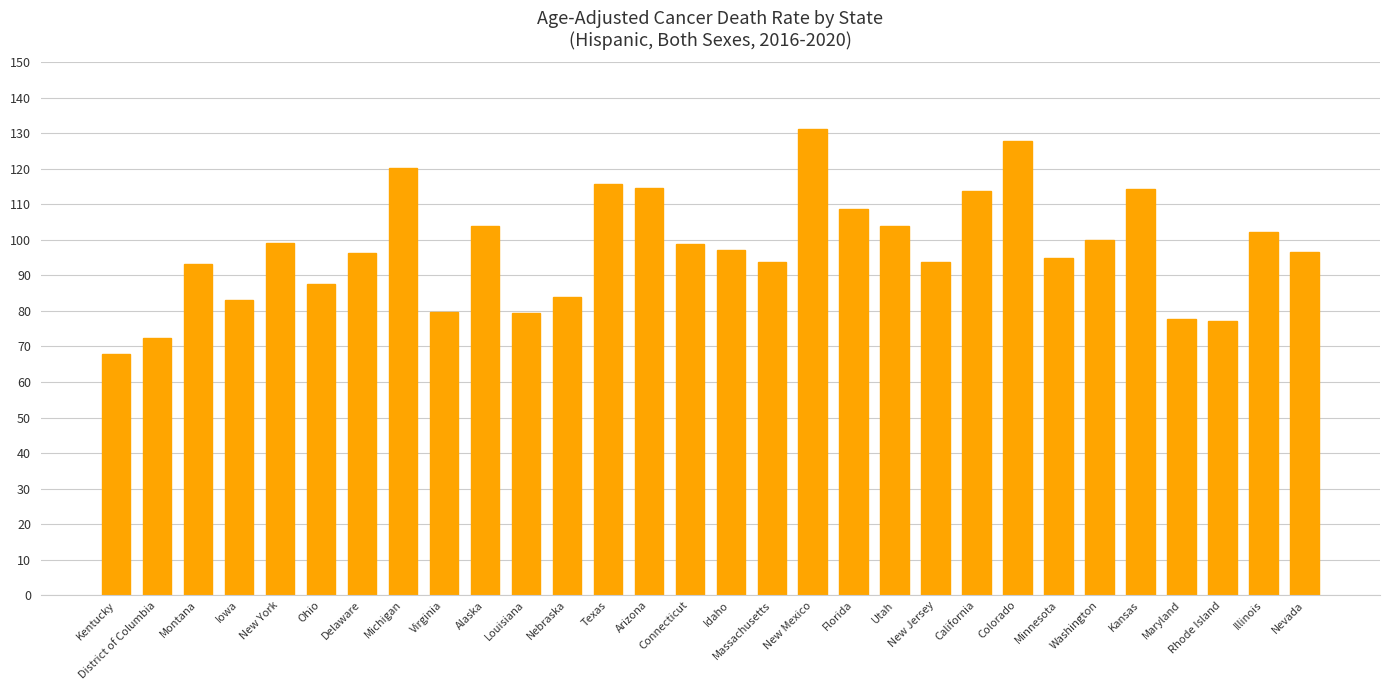

Which category has the highest value across all series?

New Mexico